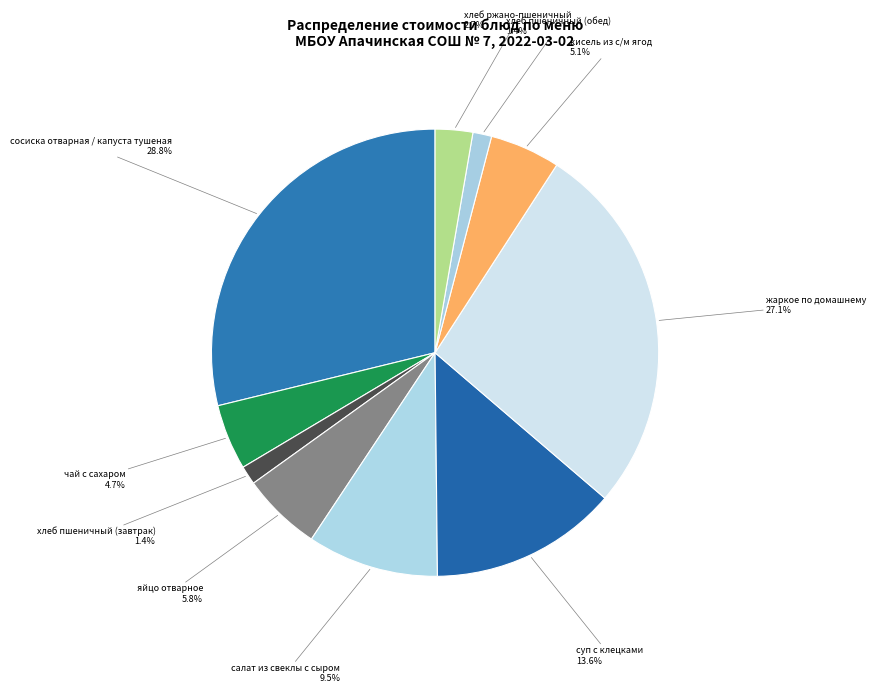

Between кисель из с/м ягод and хлеб ржано-пшеничный, which is larger?

кисель из с/м ягод